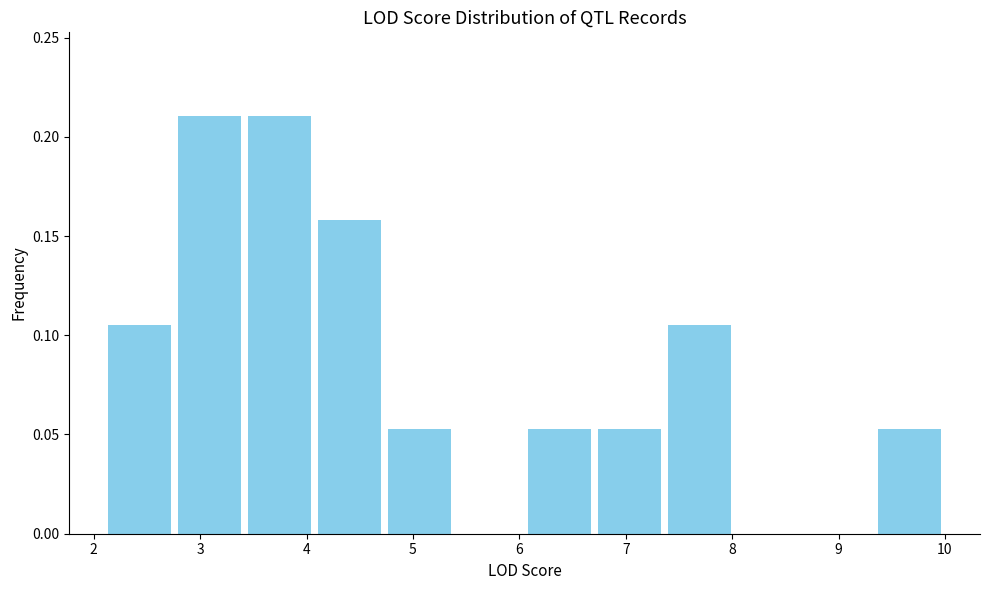

Reading left to right, list every bar in this chart as the range it spans on the x-axis followed by its height. Neither the bar edges nor the heights are printed on the chart, so give them approximately, as read against the axes.

2.1 to 2.8: 0.105
2.8 to 3.4: 0.210
3.4 to 4.1: 0.210
4.1 to 4.7: 0.160
4.7 to 5.4: 0.055
5.4 to 6.1: 0
6.1 to 6.7: 0.055
6.7 to 7.4: 0.055
7.4 to 8.0: 0.105
8.0 to 8.7: 0
8.7 to 9.3: 0
9.3 to 10.0: 0.055